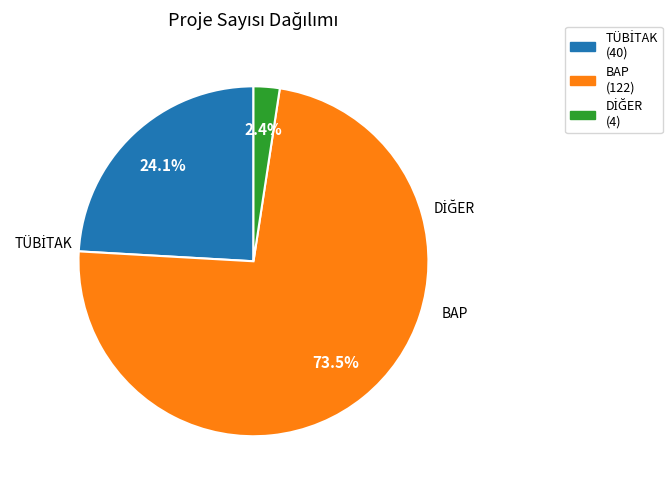

Which category has the biggest portion of the pie?

BAP